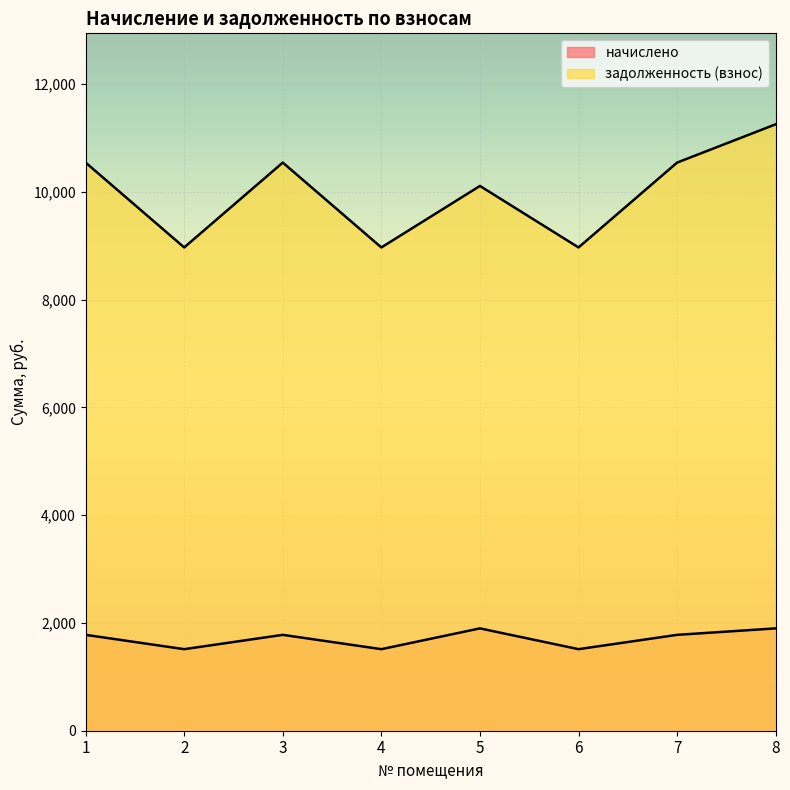

What is the lowest value of the задолженность (взнос) series?

8966.4